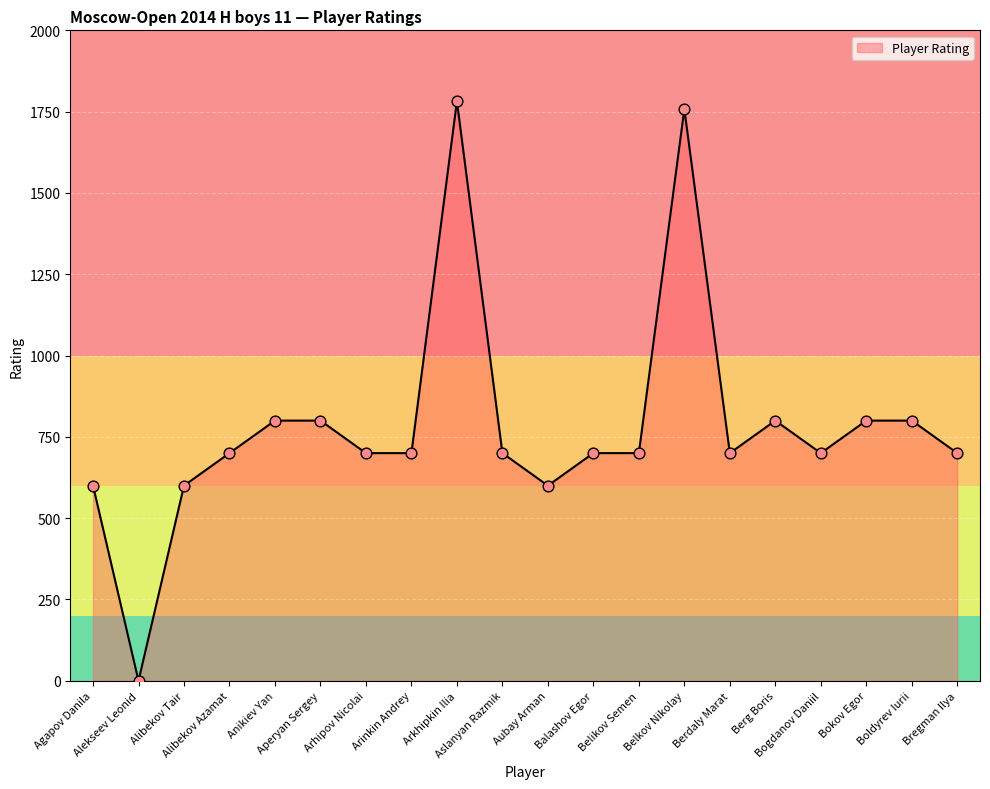

Which has a higher value, Alekseev Leonid or Aubay Arman?

Aubay Arman